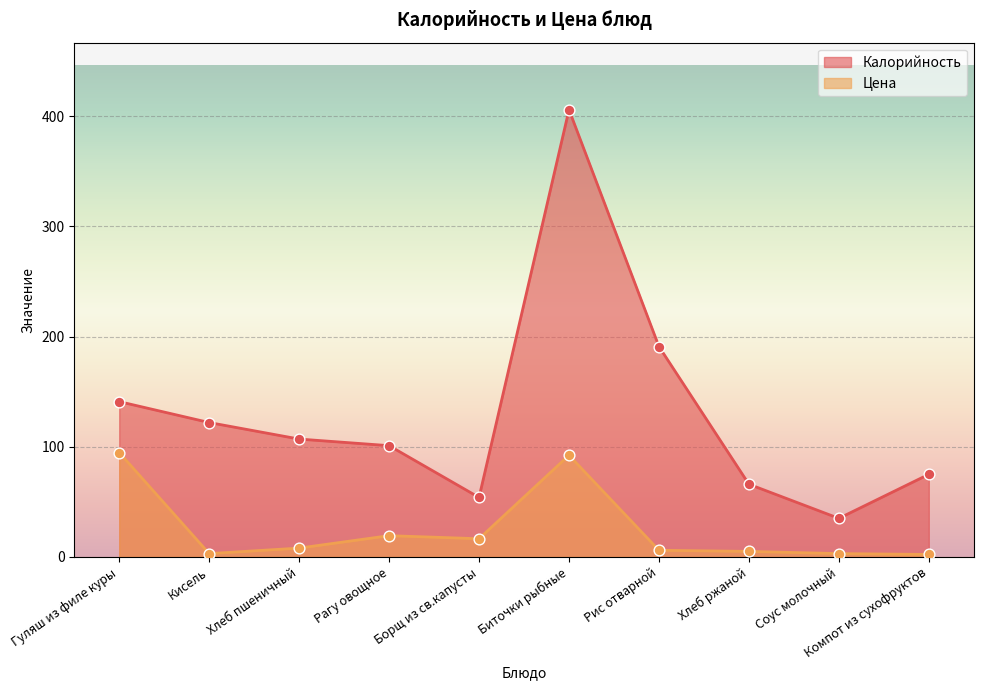

Which series reaches the minimum Y coordinate?

Цена